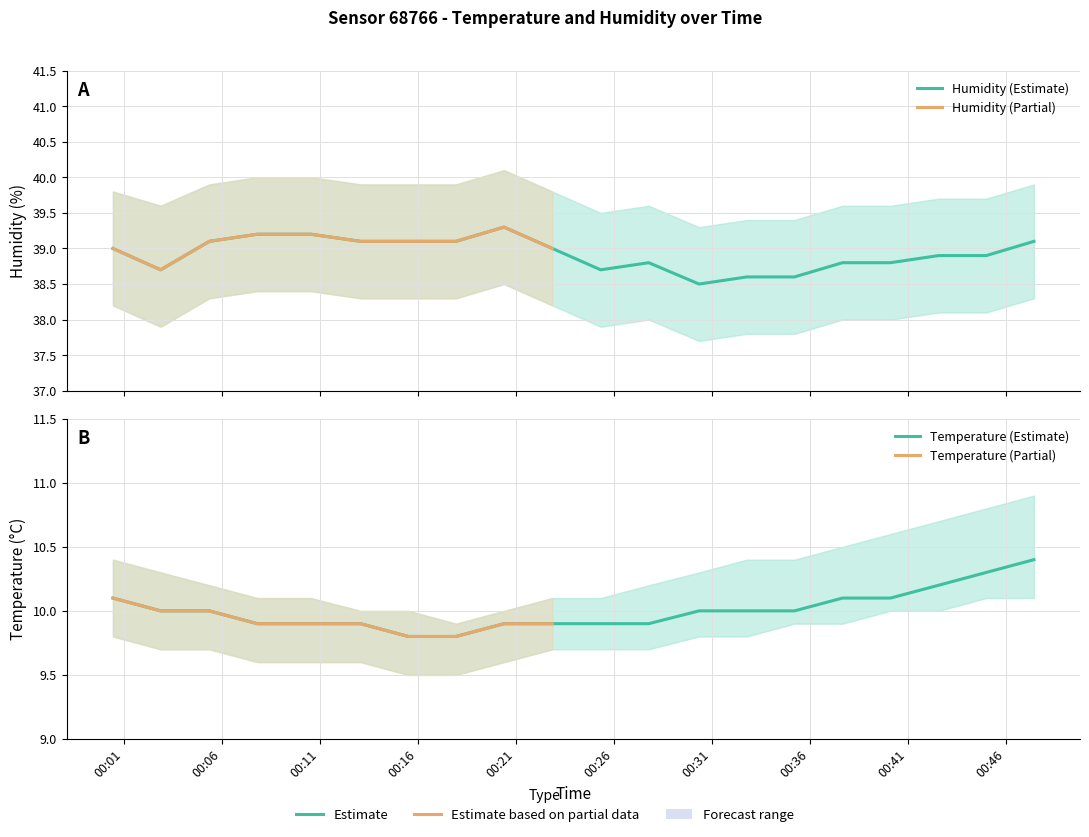

What is the smallest value displayed?

9.5